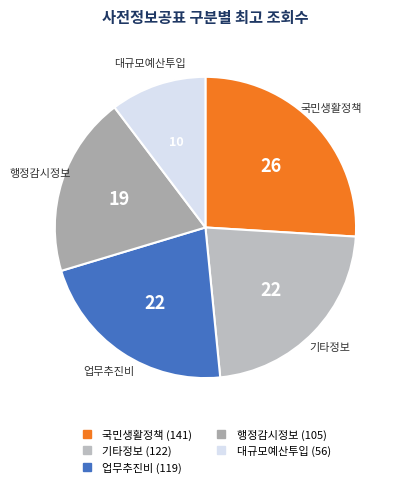

Do 대규모예산투입 and 기타정보 together represent more than half of the pie?

No